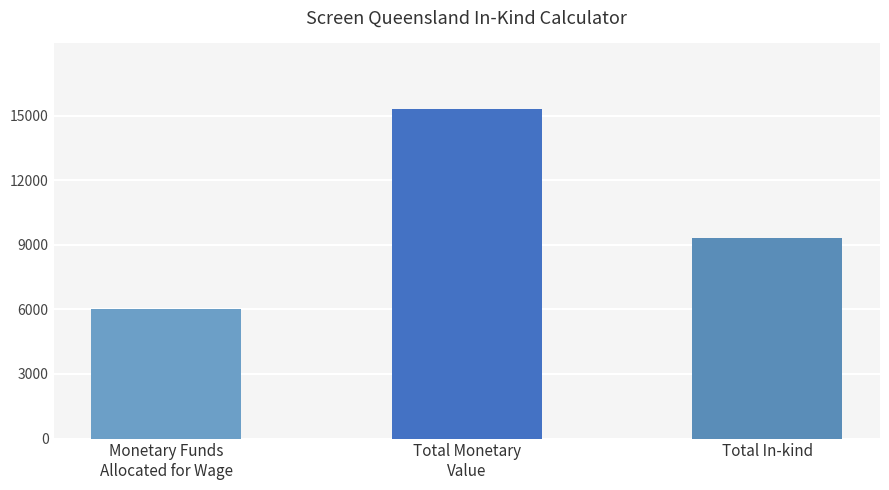

What is the ratio of the value at Monetary Funds
Allocated for Wage to the value at Total In-kind?

0.6